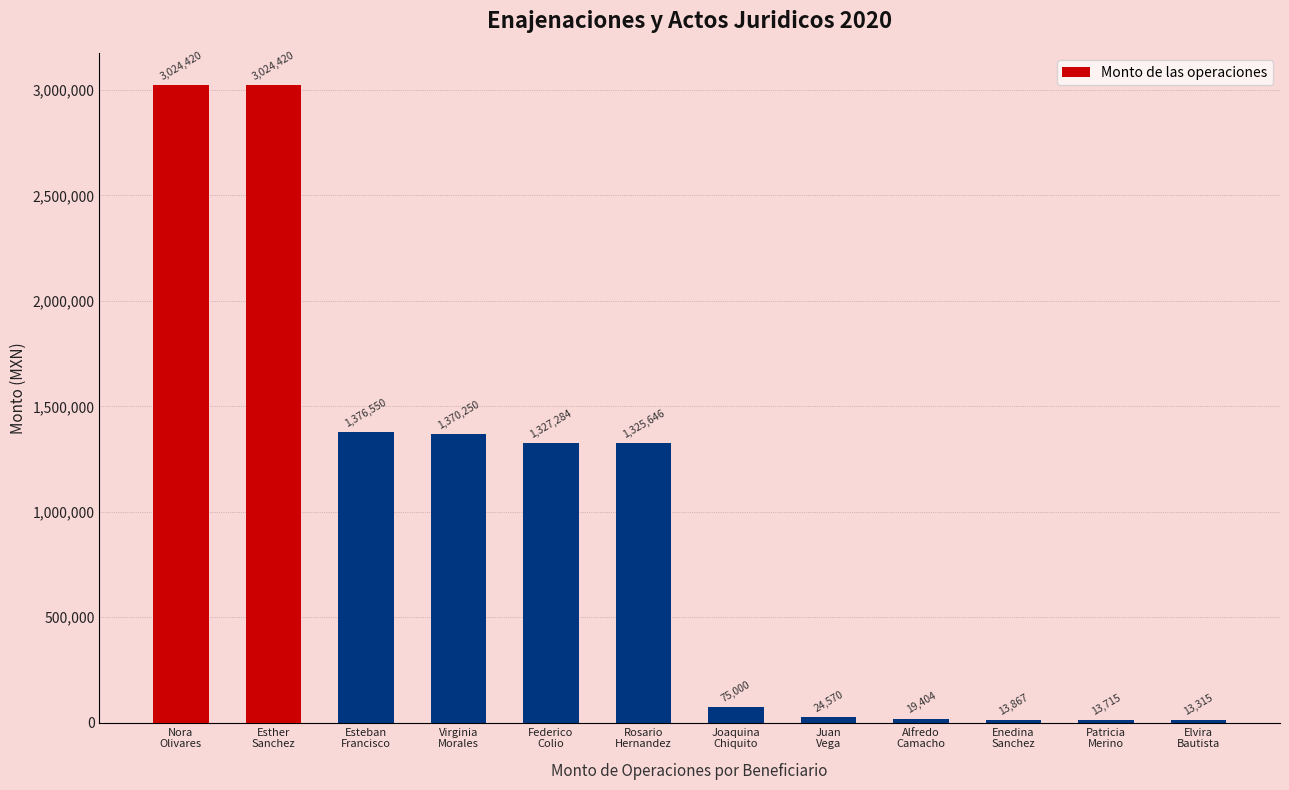

What is the difference between the maximum and second lowest values?

3010704.9